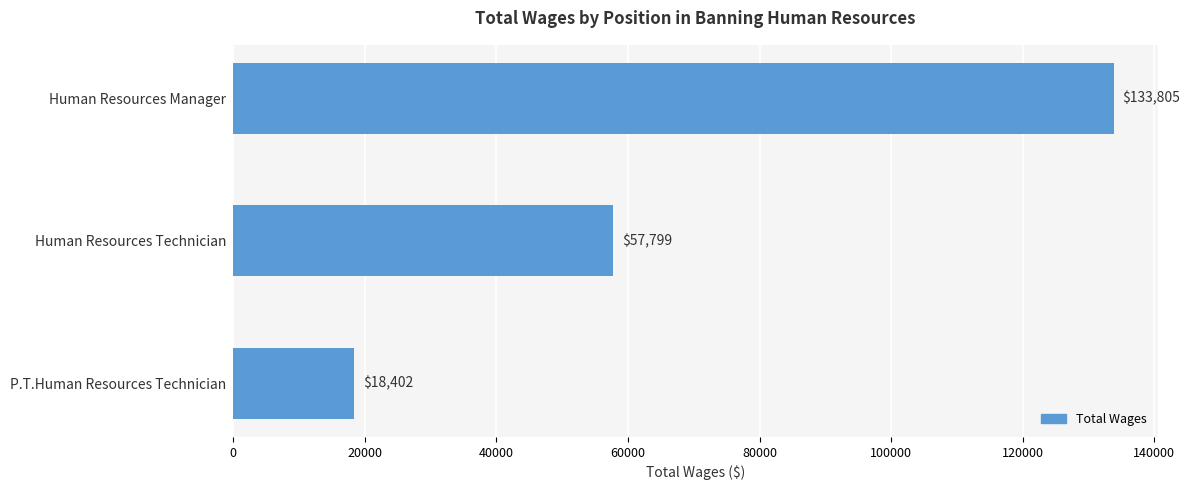

Rank the categories by value from lowest to highest.

P.T.Human Resources Technician, Human Resources Technician, Human Resources Manager